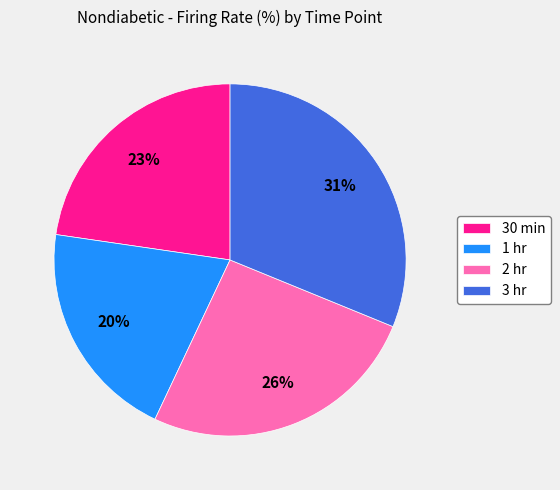

To the nearest percent, what is the average slice percentage?

25%